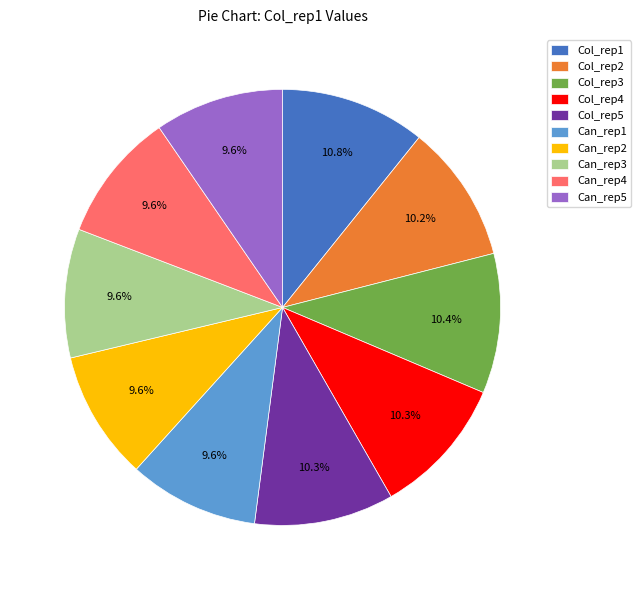

Does Can_rep1 represent more than half of the total?

No